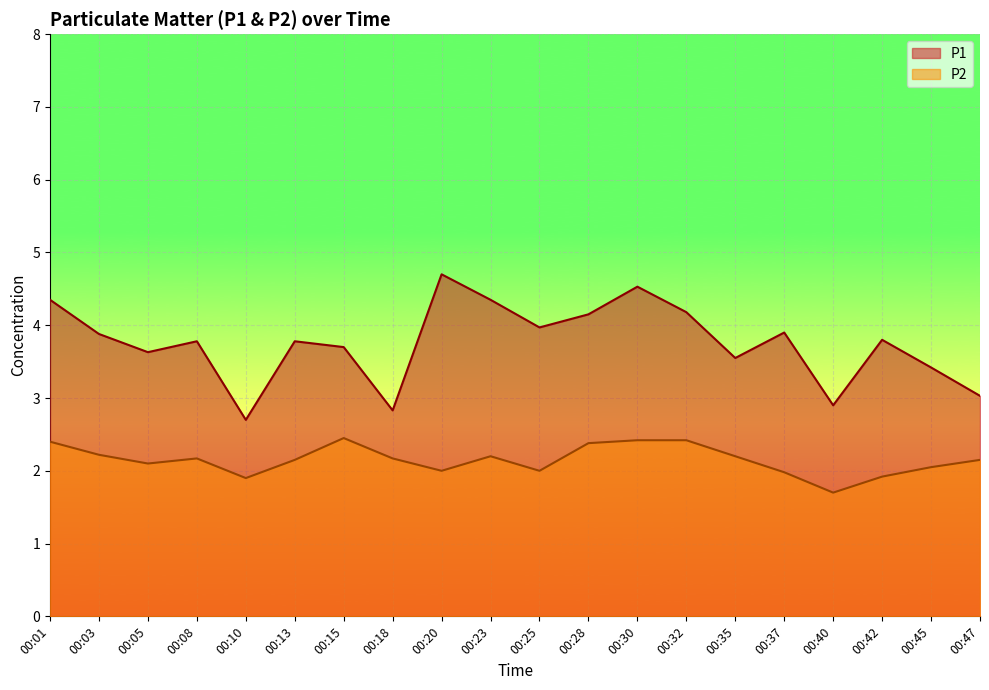

What are all the series names shown in the legend?

P1, P2